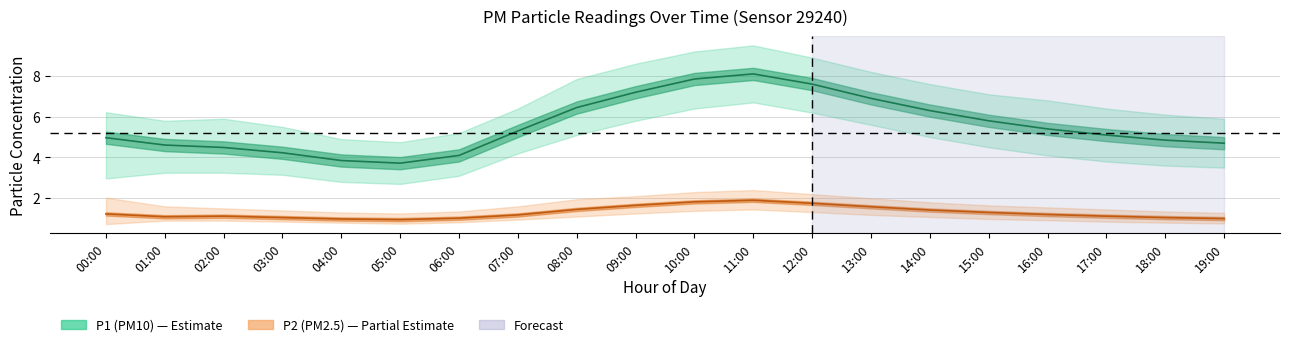

What are all the series names shown in the legend?

P1 (PM10), P2 (PM2.5)